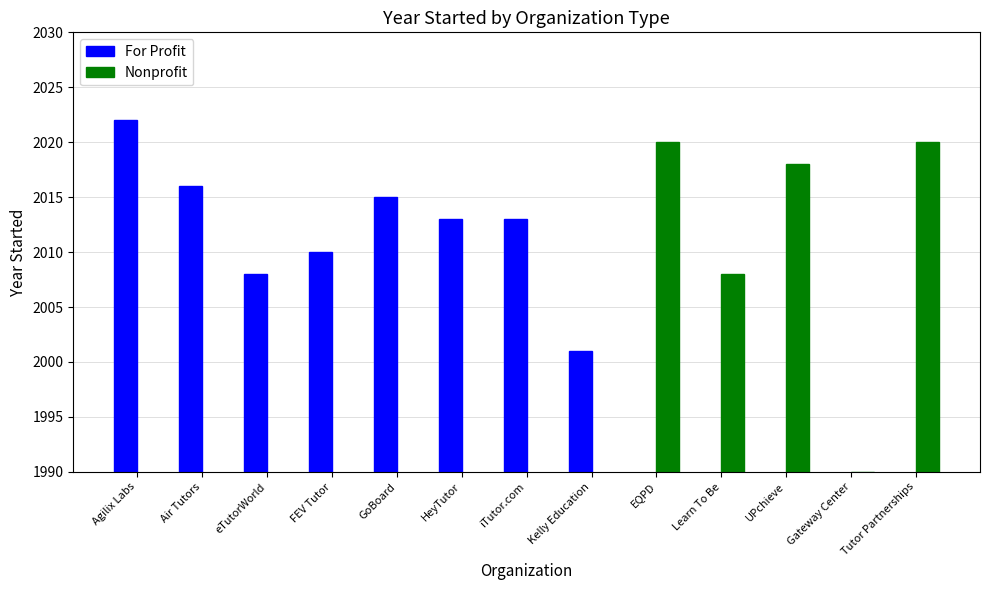

At how many categories does at least one series exceed 822?

13